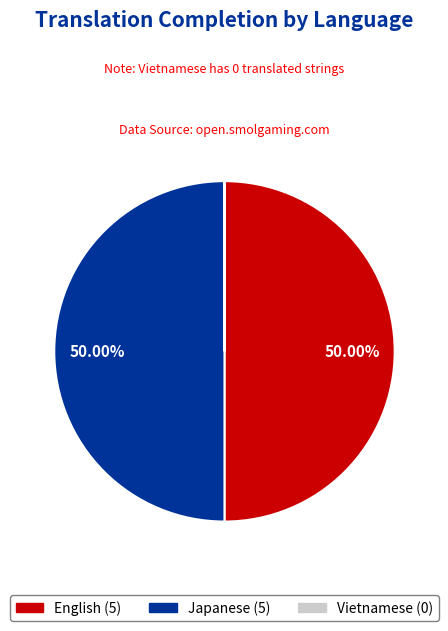

Approximately how many times larger is the value at Japanese compared to English?

1.0